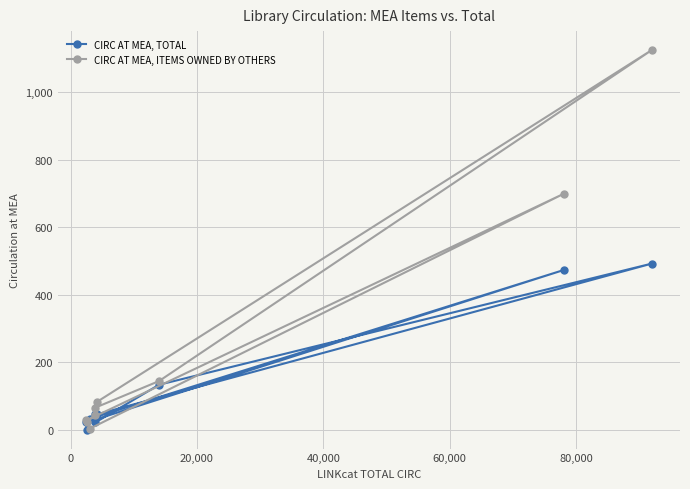

What is the maximum value shown in the chart?

1125